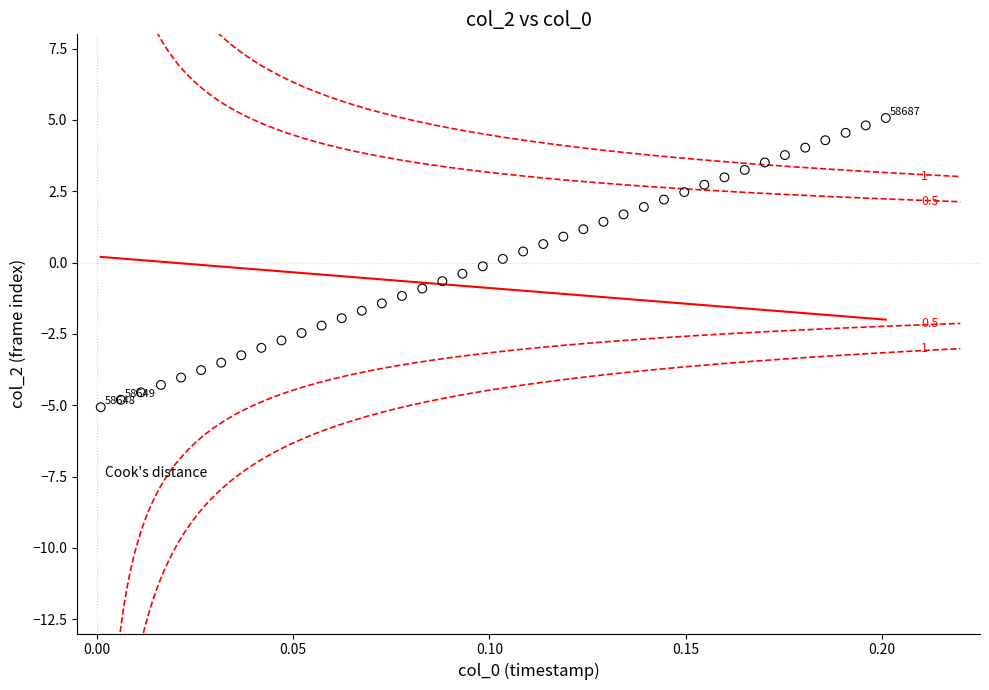

What is the range of Y values (max minus min)?

10.1